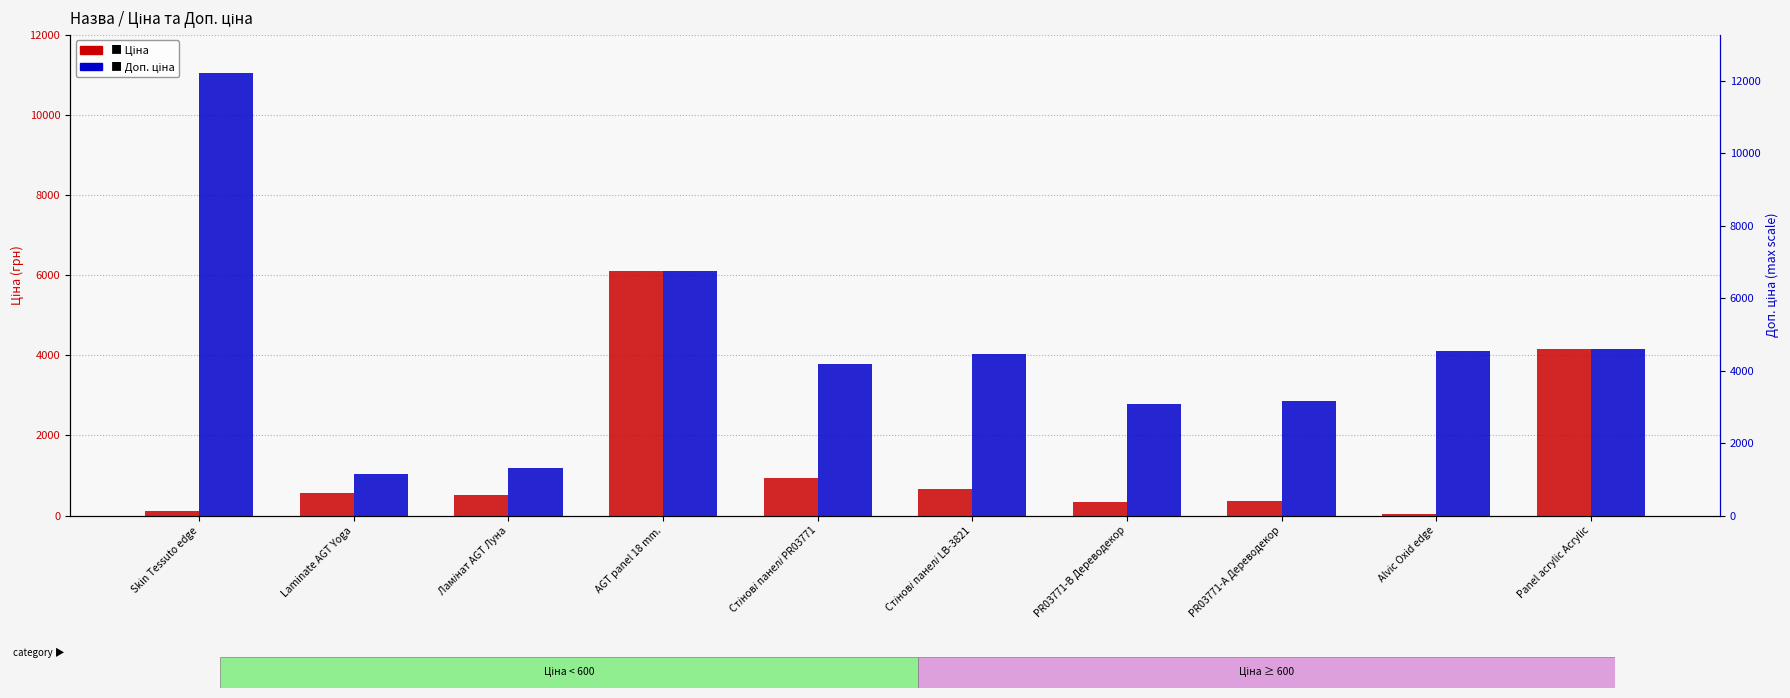

Which series has the largest range (max minus min)?

Доп. ціна